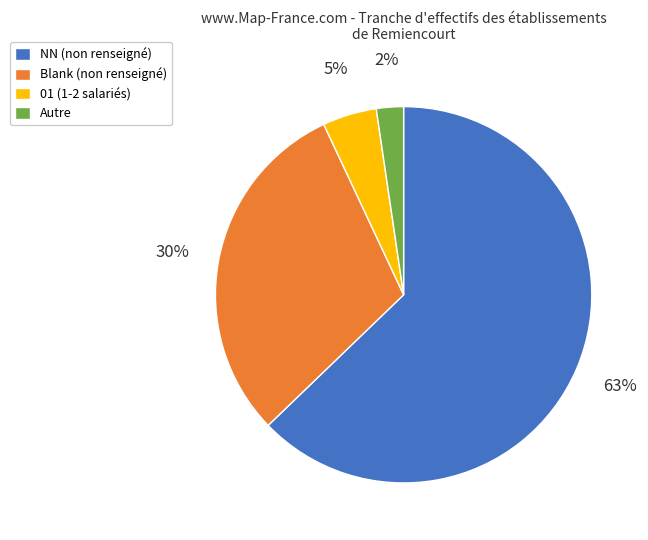

How many slices are in this pie chart?

4